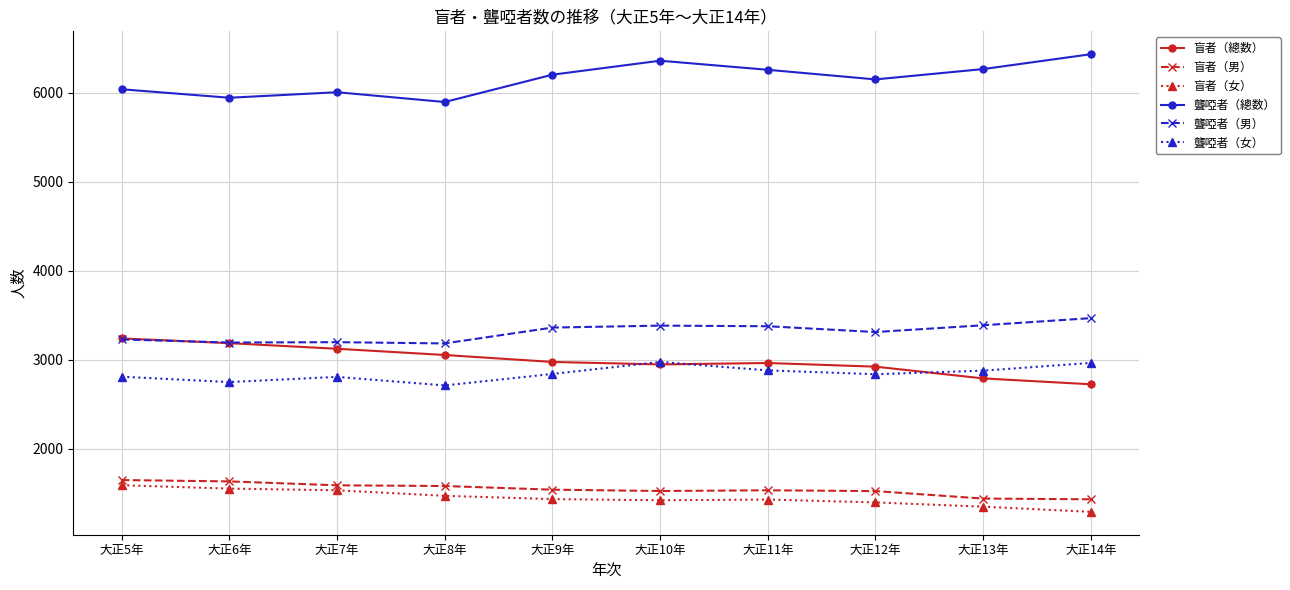

What is the average value of the 聾啞者（女） series?

2846